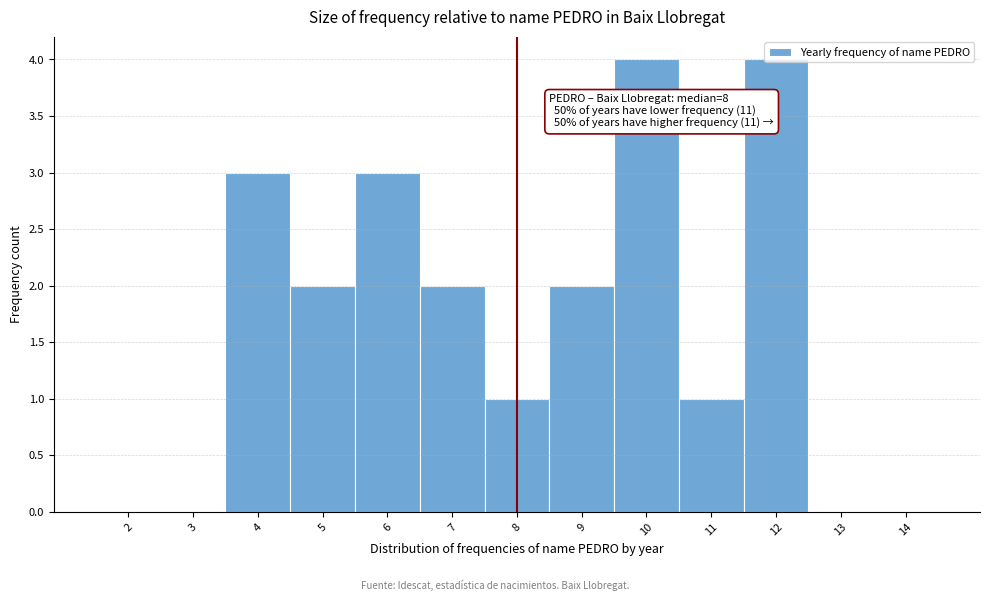

What is the greatest value displayed?

4